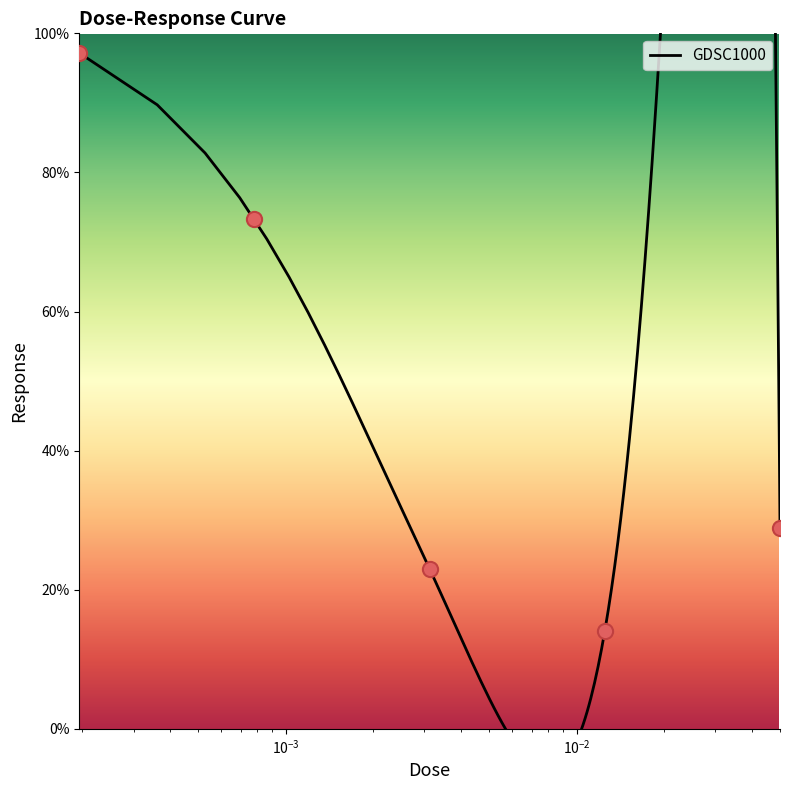

Approximately how many times larger is the value at 0.000195313 compared to 0.0125?

6.9